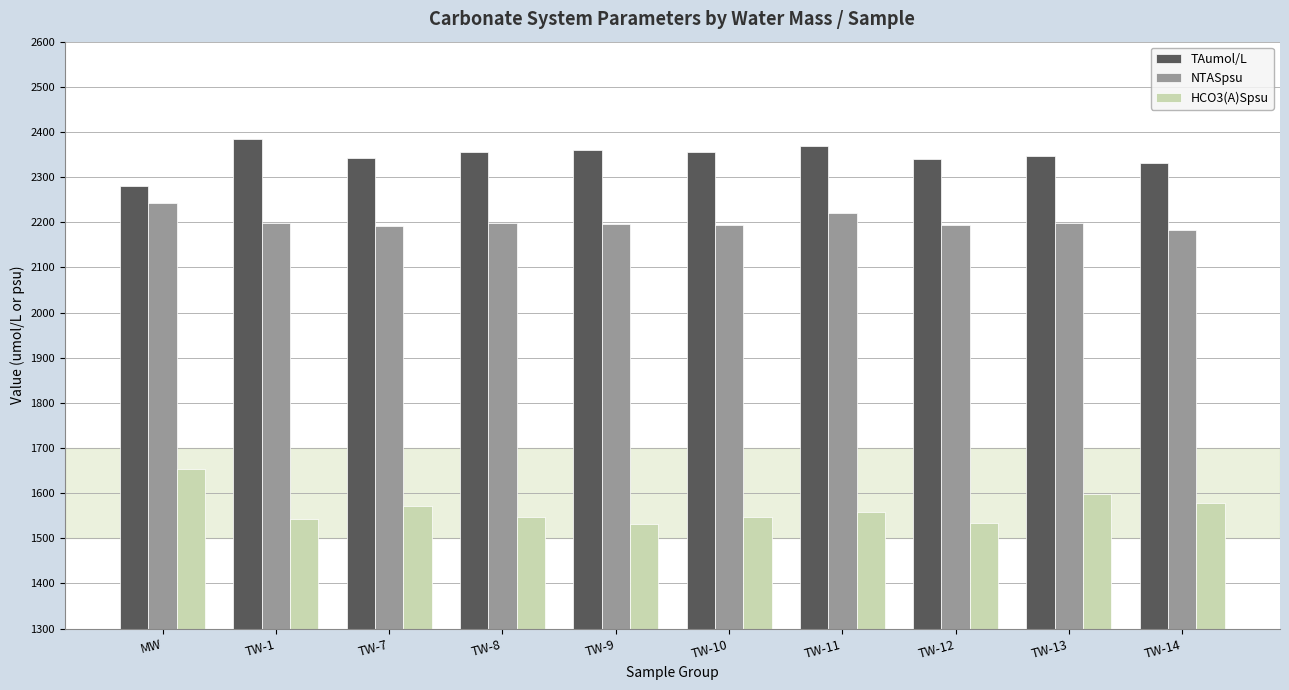

What is the total value across all series at TW-9?

6086.3